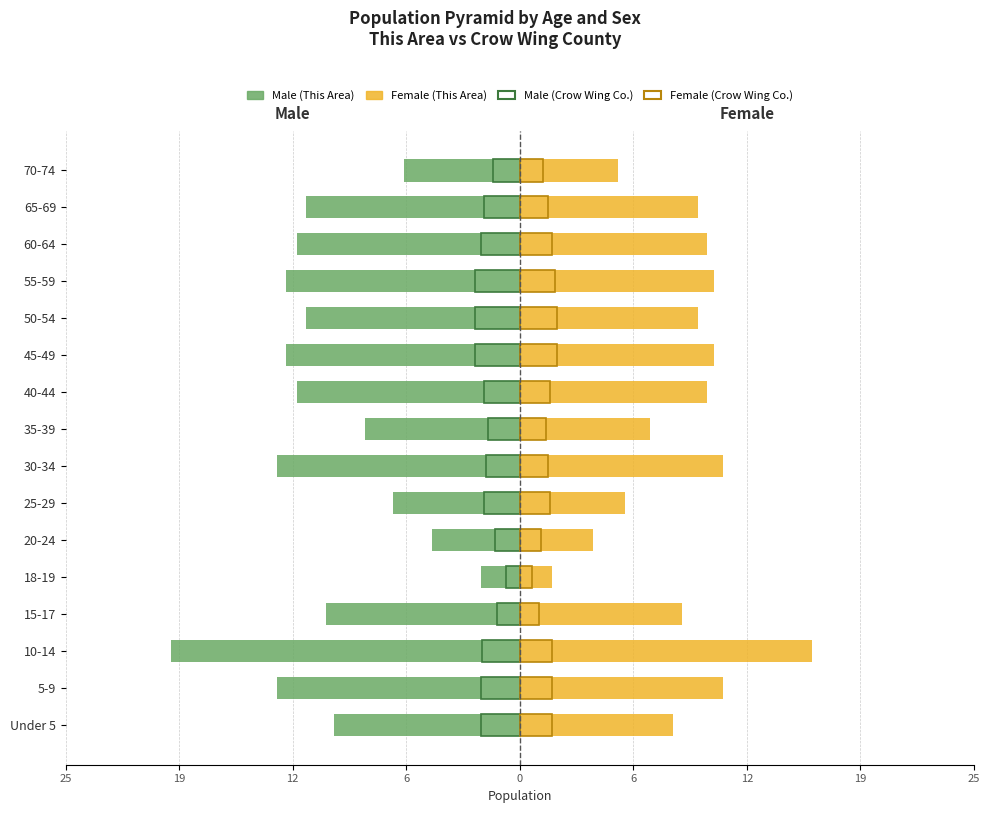

Reading left to right, list all the values displayed in this chart.

Male (This Area): -10.4	-13.6	-19.6	-10.9	-2.2	-4.9	-7.1	-13.6	-8.7	-12.5	-13.1	-12.0	-13.1	-12.5	-12.0	-6.5
Female (This Area): 8.6	11.4	16.4	9.1	1.8	4.1	5.9	11.4	7.3	10.5	10.9	10.0	10.9	10.5	10.0	5.5
Male (Crow Wing Co.): -2.2	-2.2	-2.1	-1.3	-0.8	-1.4	-2.0	-1.9	-1.8	-2.0	-2.5	-2.5	-2.5	-2.2	-2.0	-1.5
Female (Crow Wing Co.): 1.8	1.8	1.8	1.1	0.7	1.2	1.7	1.6	1.5	1.7	2.1	2.1	2.0	1.8	1.6	1.3